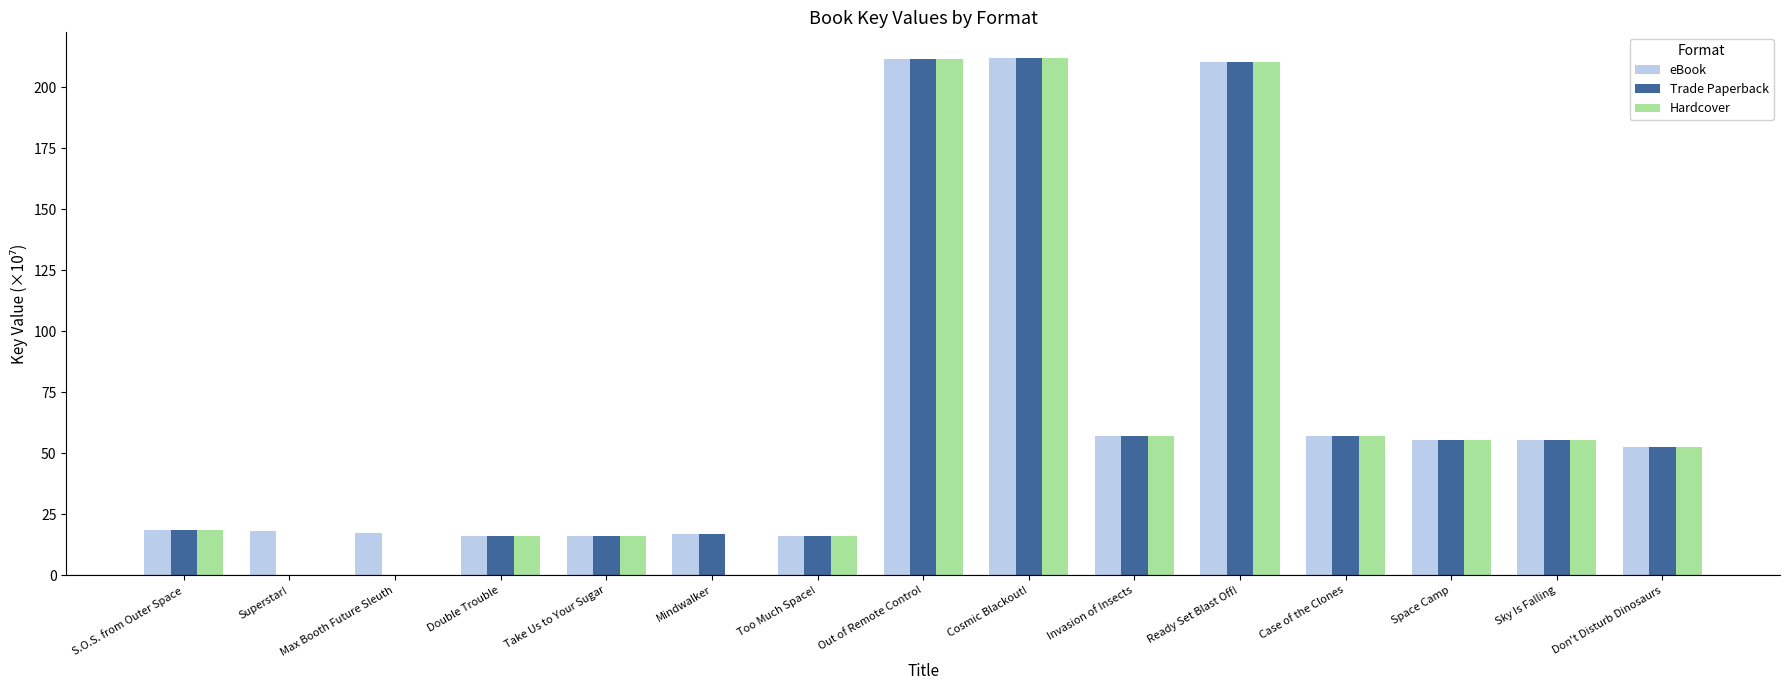

The Trade Paperback series shows 56.2 at Ready Set Blast Off!. True or false?

False